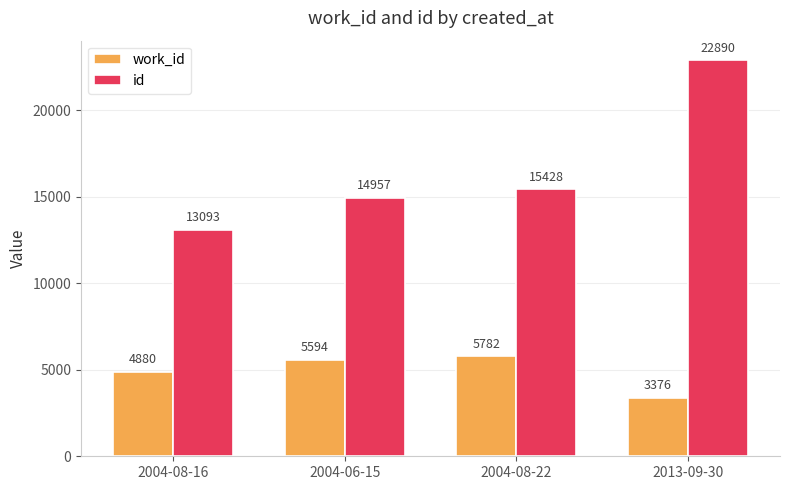

At how many categories does at least one series exceed 22025?

1